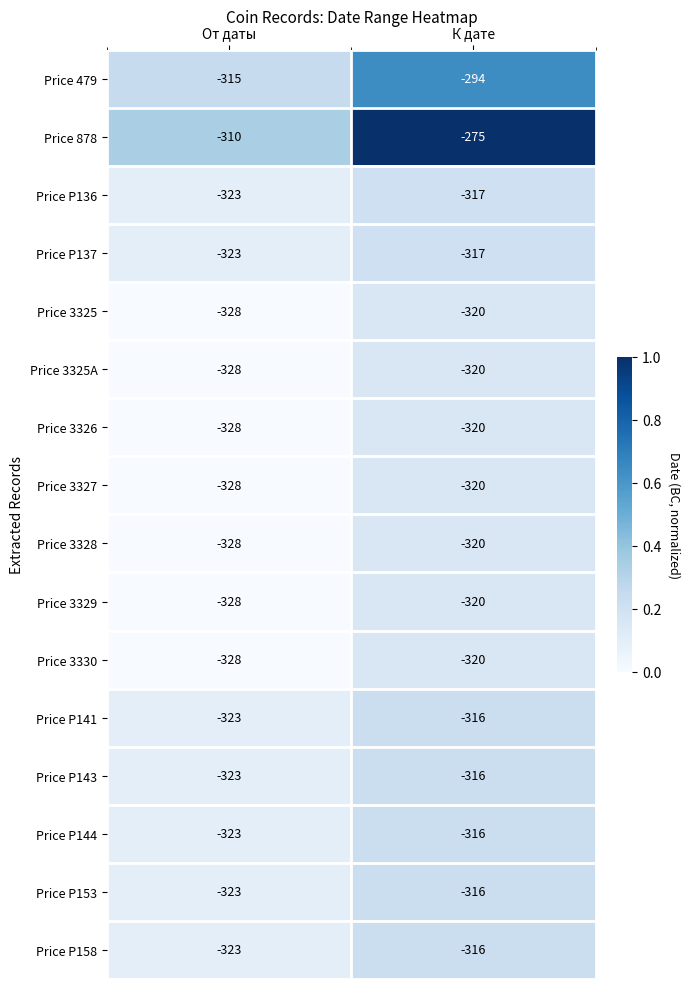

What is the average value of the Price 3330 series?

-324